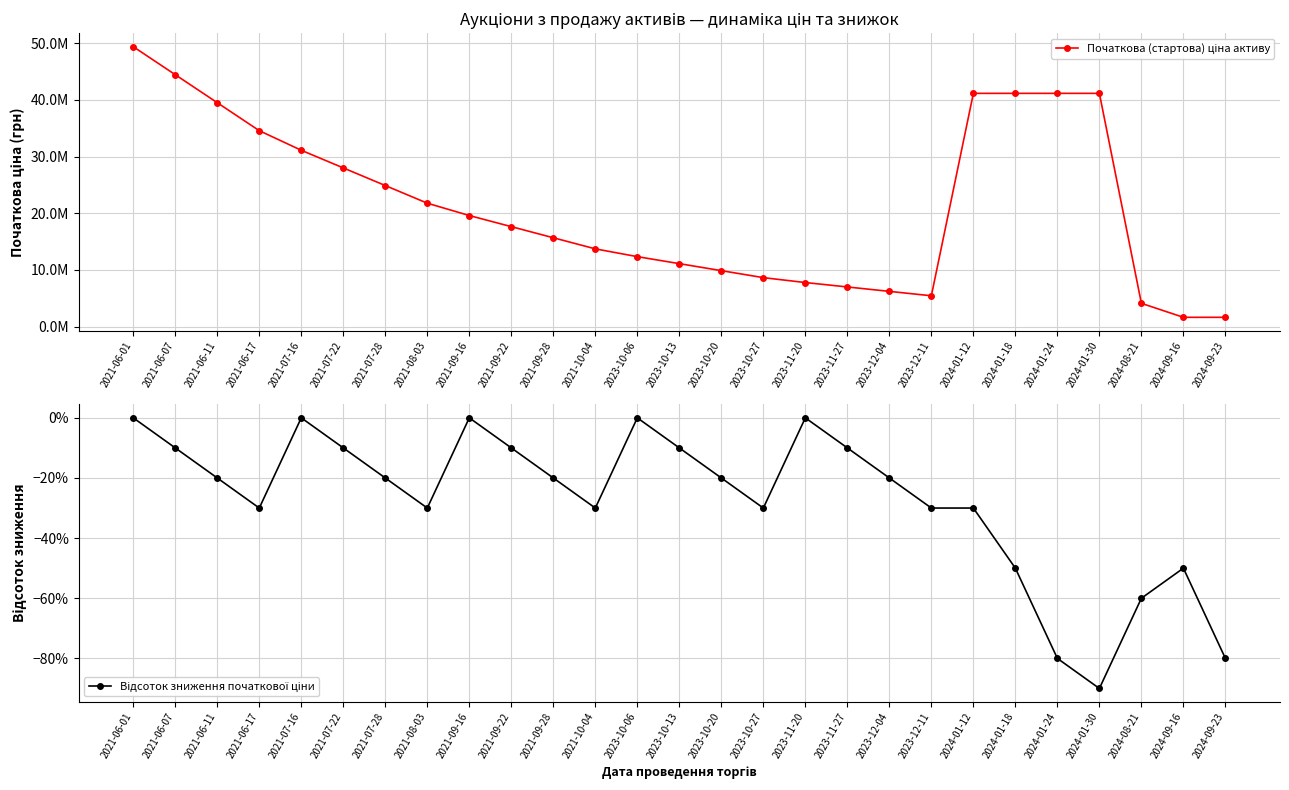

Is it true that Відсоток зниження початкової ціни equals -0.6 at 2024-08-21?

True